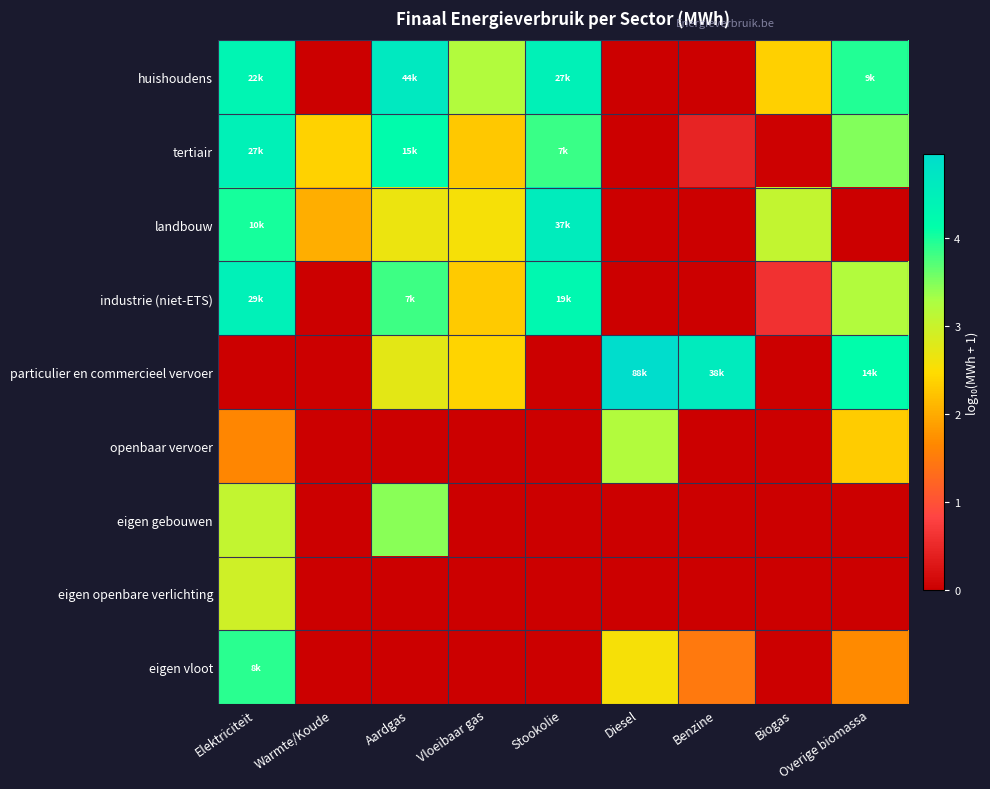

Reading left to right, what are all the values shown in this chart?

huishoudens: Elektriciteit=4.3	Warmte/Koude=0.0	Aardgas=4.6	Vloeibaar gas=3.2	Stookolie=4.4	Diesel=0.0	Benzine=0.0	Biogas=2.3	Overige biomassa=4.0
tertiair: Elektriciteit=4.4	Warmte/Koude=2.4	Aardgas=4.2	Vloeibaar gas=2.3	Stookolie=3.8	Diesel=0.0	Benzine=0.5	Biogas=0.0	Overige biomassa=3.5
landbouw: Elektriciteit=4.0	Warmte/Koude=2.0	Aardgas=2.7	Vloeibaar gas=2.6	Stookolie=4.6	Diesel=0.0	Benzine=0.0	Biogas=3.1	Overige biomassa=0.0
industrie (niet-ETS): Elektriciteit=4.5	Warmte/Koude=0.0	Aardgas=3.8	Vloeibaar gas=2.3	Stookolie=4.3	Diesel=0.0	Benzine=0.0	Biogas=0.6	Overige biomassa=3.2
particulier en commercieel vervoer: Elektriciteit=0.0	Warmte/Koude=0.0	Aardgas=2.7	Vloeibaar gas=2.4	Stookolie=0.0	Diesel=4.9	Benzine=4.6	Biogas=0.0	Overige biomassa=4.1
openbaar vervoer: Elektriciteit=1.6	Warmte/Koude=0.0	Aardgas=0.0	Vloeibaar gas=0.0	Stookolie=0.0	Diesel=3.2	Benzine=0.0	Biogas=0.0	Overige biomassa=2.3
eigen gebouwen: Elektriciteit=3.1	Warmte/Koude=0.0	Aardgas=3.5	Vloeibaar gas=0.0	Stookolie=0.0	Diesel=0.0	Benzine=0.0	Biogas=0.0	Overige biomassa=0.0
eigen openbare verlichting: Elektriciteit=2.9	Warmte/Koude=0.0	Aardgas=0.0	Vloeibaar gas=0.0	Stookolie=0.0	Diesel=0.0	Benzine=0.0	Biogas=0.0	Overige biomassa=0.0
eigen vloot: Elektriciteit=3.9	Warmte/Koude=0.0	Aardgas=0.0	Vloeibaar gas=0.0	Stookolie=0.0	Diesel=2.6	Benzine=1.5	Biogas=0.0	Overige biomassa=1.7